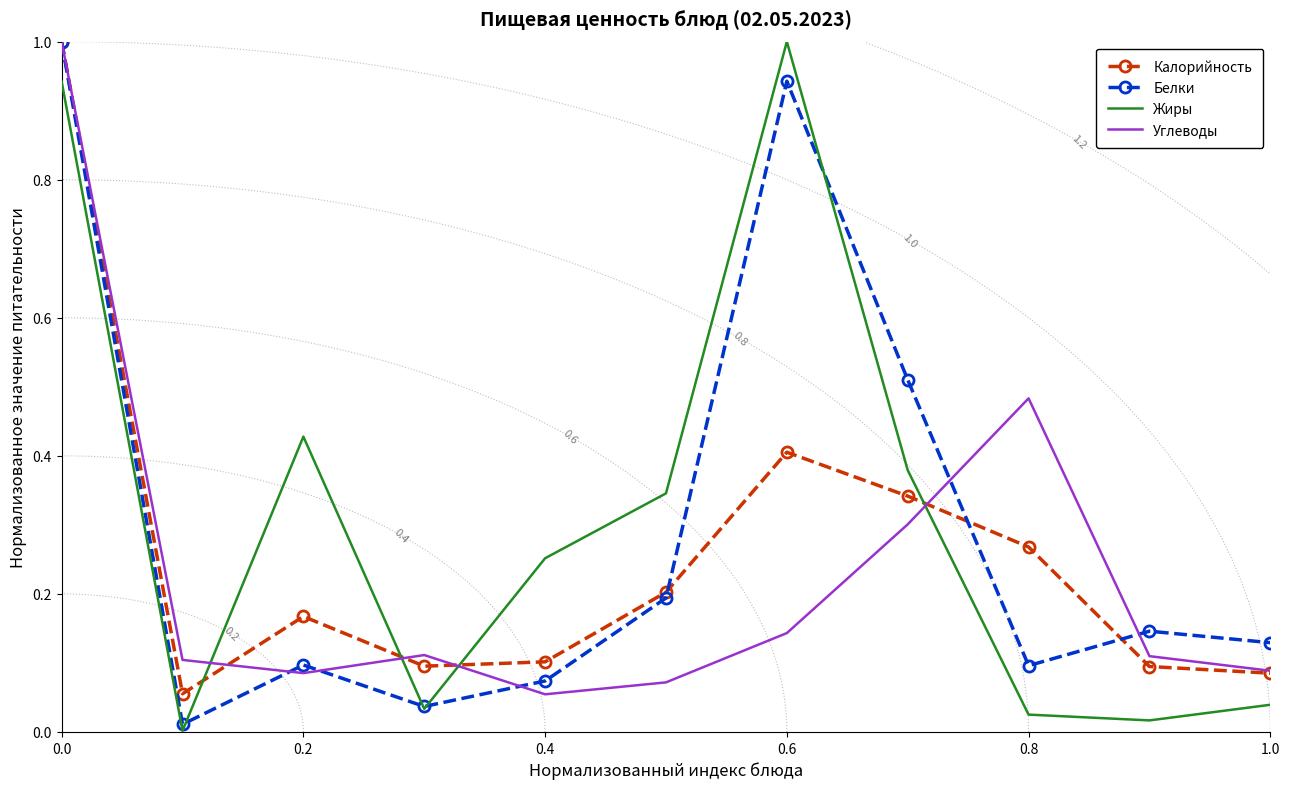

True or false: Белки has more than 0 points higher than both neighbors.

True